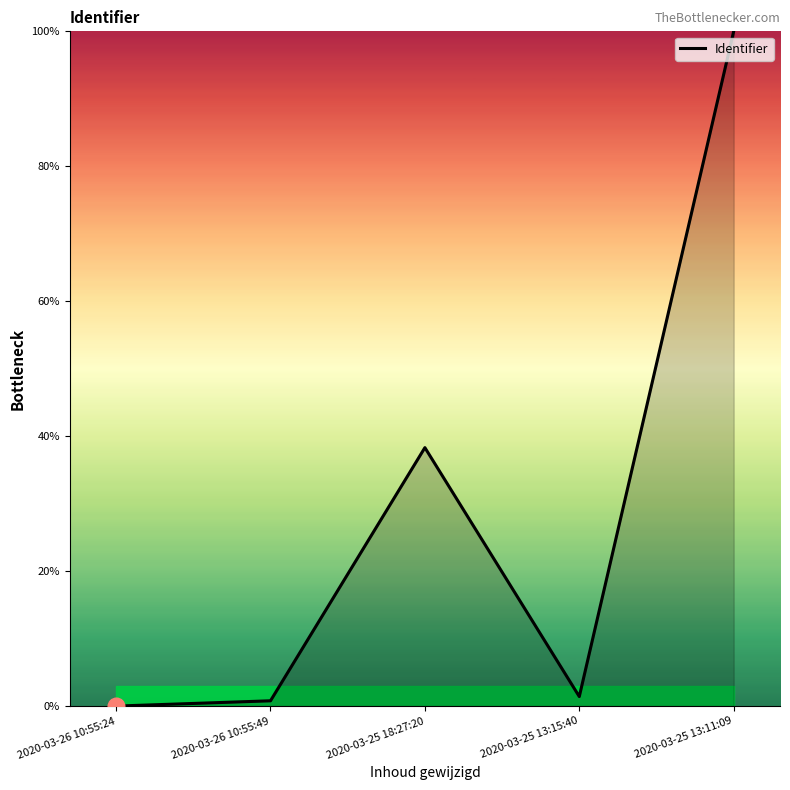

At which label is the value closest to 50?

2020-03-25 18:27:20